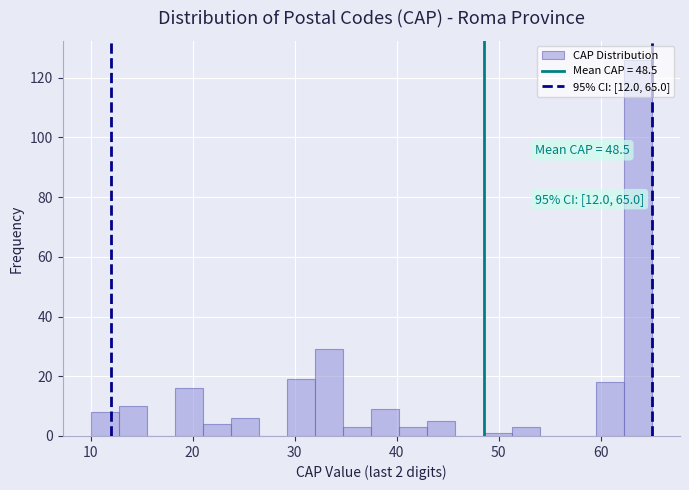

Read against the x-axis, roughly where is the centre of the tallest bar?

64